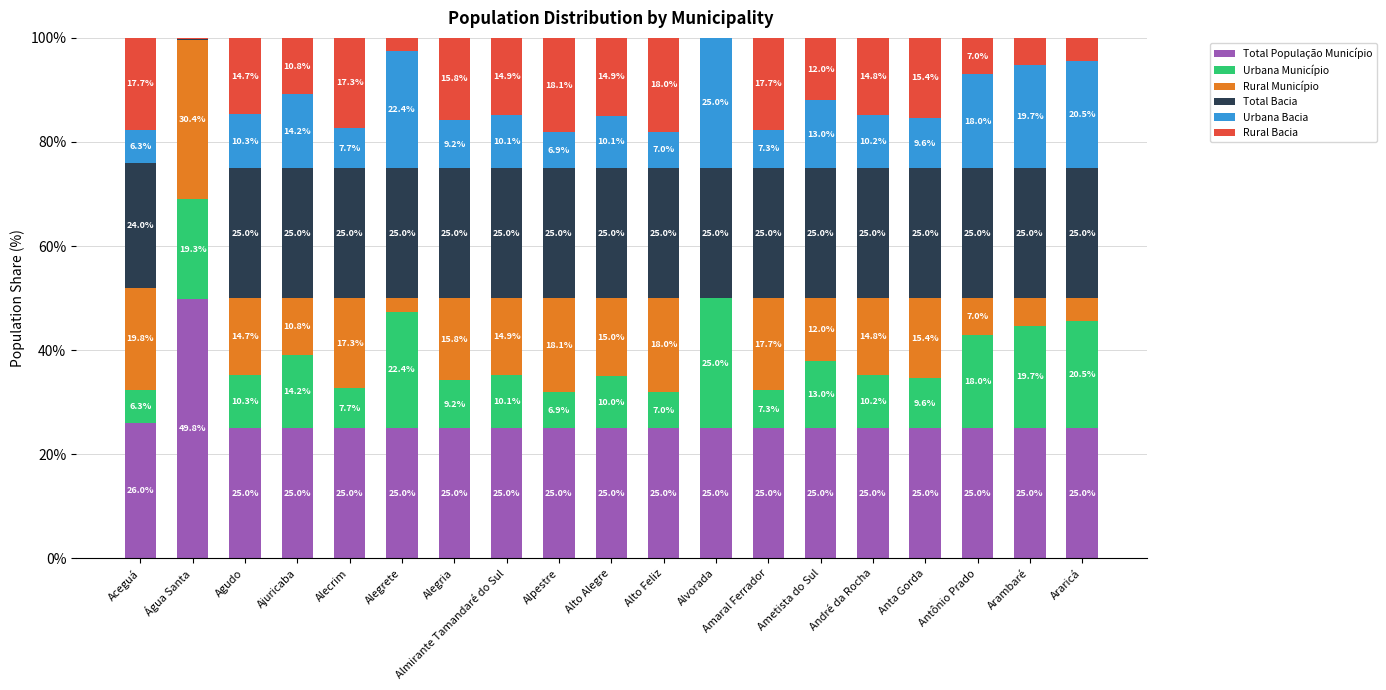

Does the chart contain stacked bars?

Yes